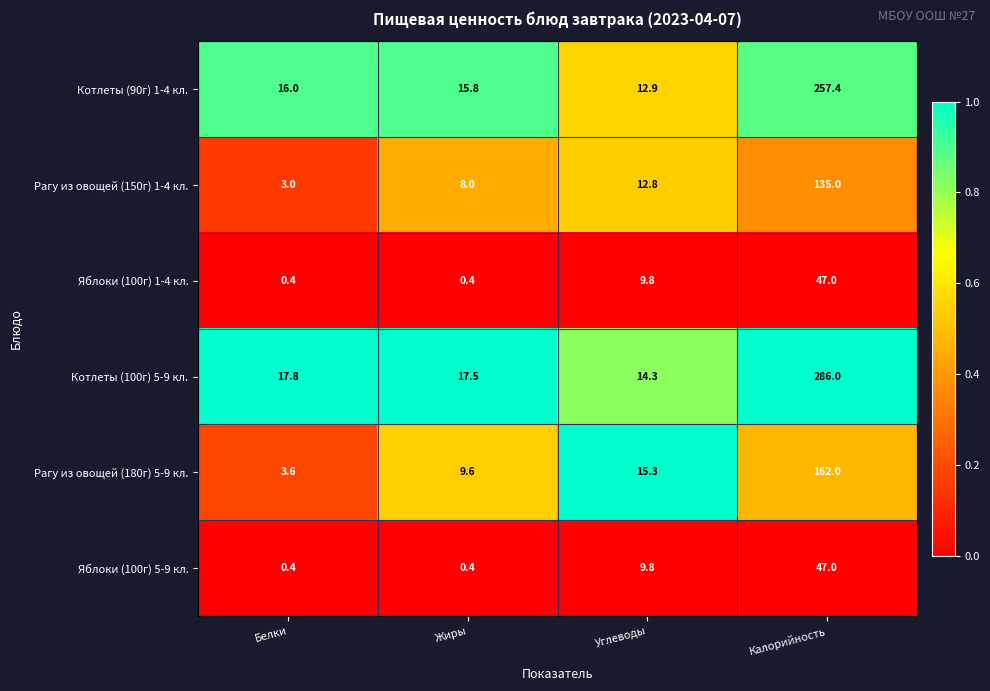

Which series has the largest total across all categories?

Котлеты (100г) 5-9 кл.